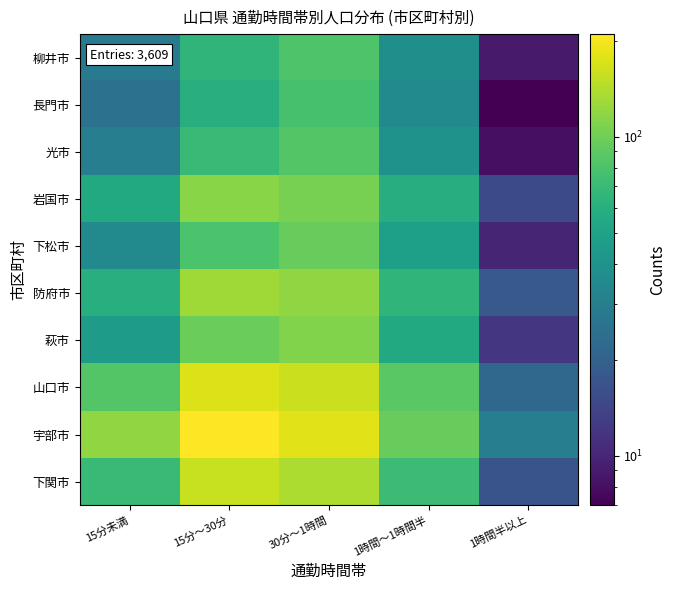

Count the number of data series in this chart.

10